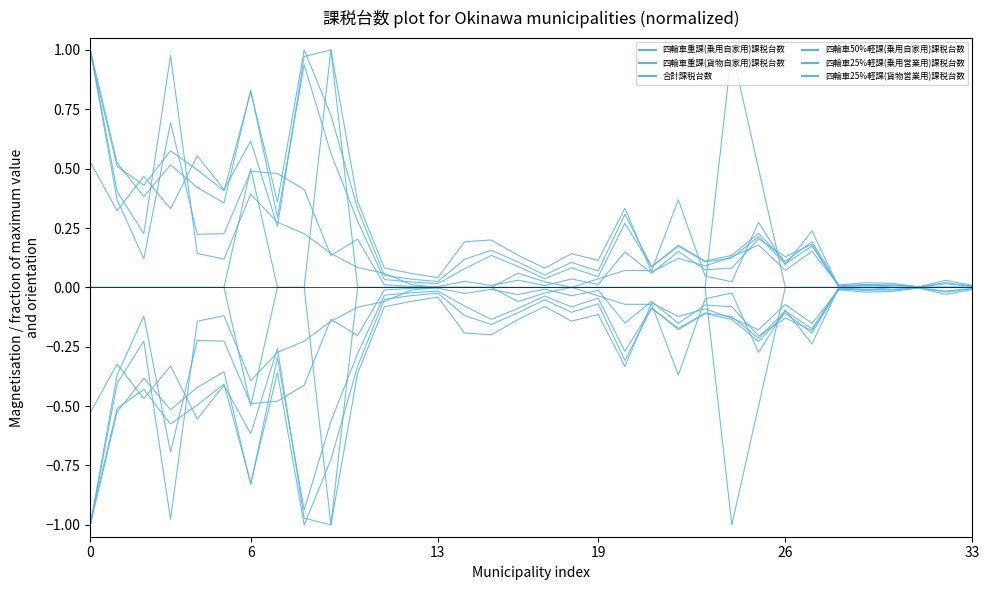

How many lines are shown in the chart?

12